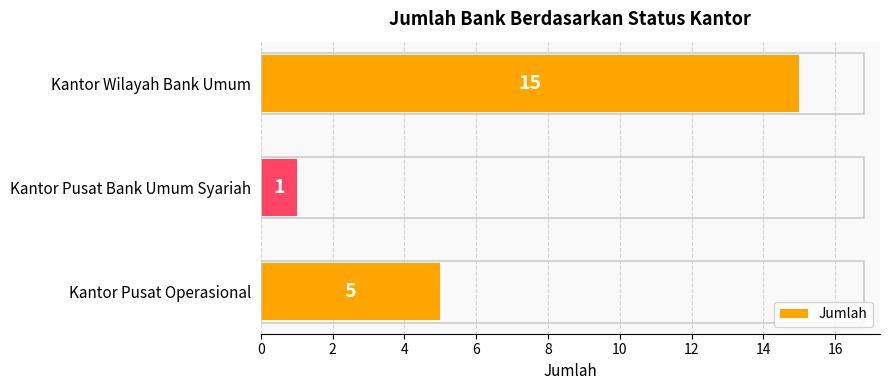

What is the ratio of the value at Kantor Wilayah Bank Umum to the value at Kantor Pusat Operasional?

3.0